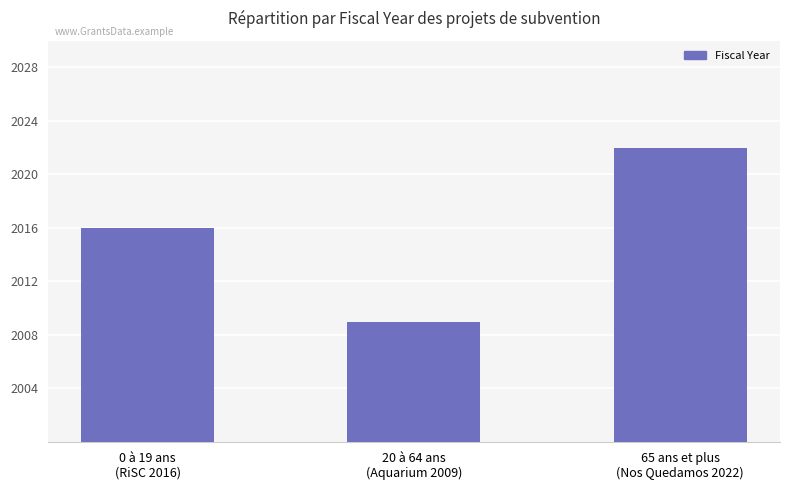

Are the bars horizontal?

No